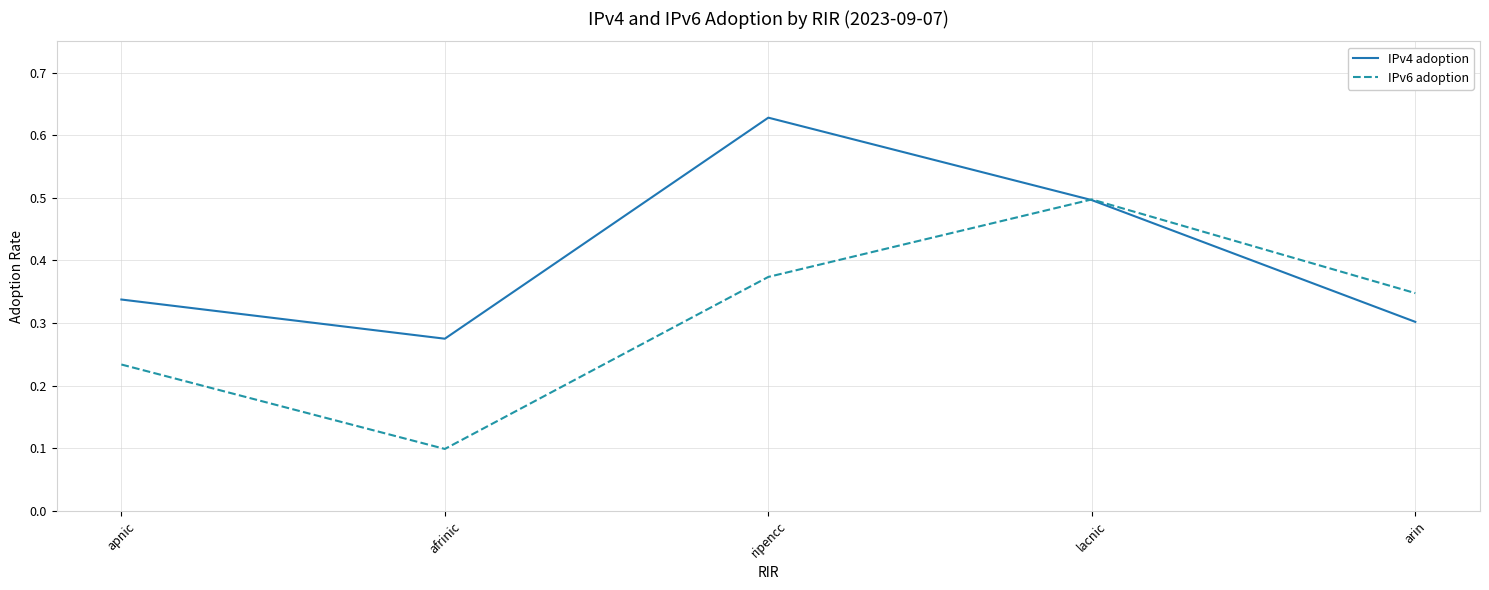

Which category has the lowest value in the IPv4 adoption series?

afrinic